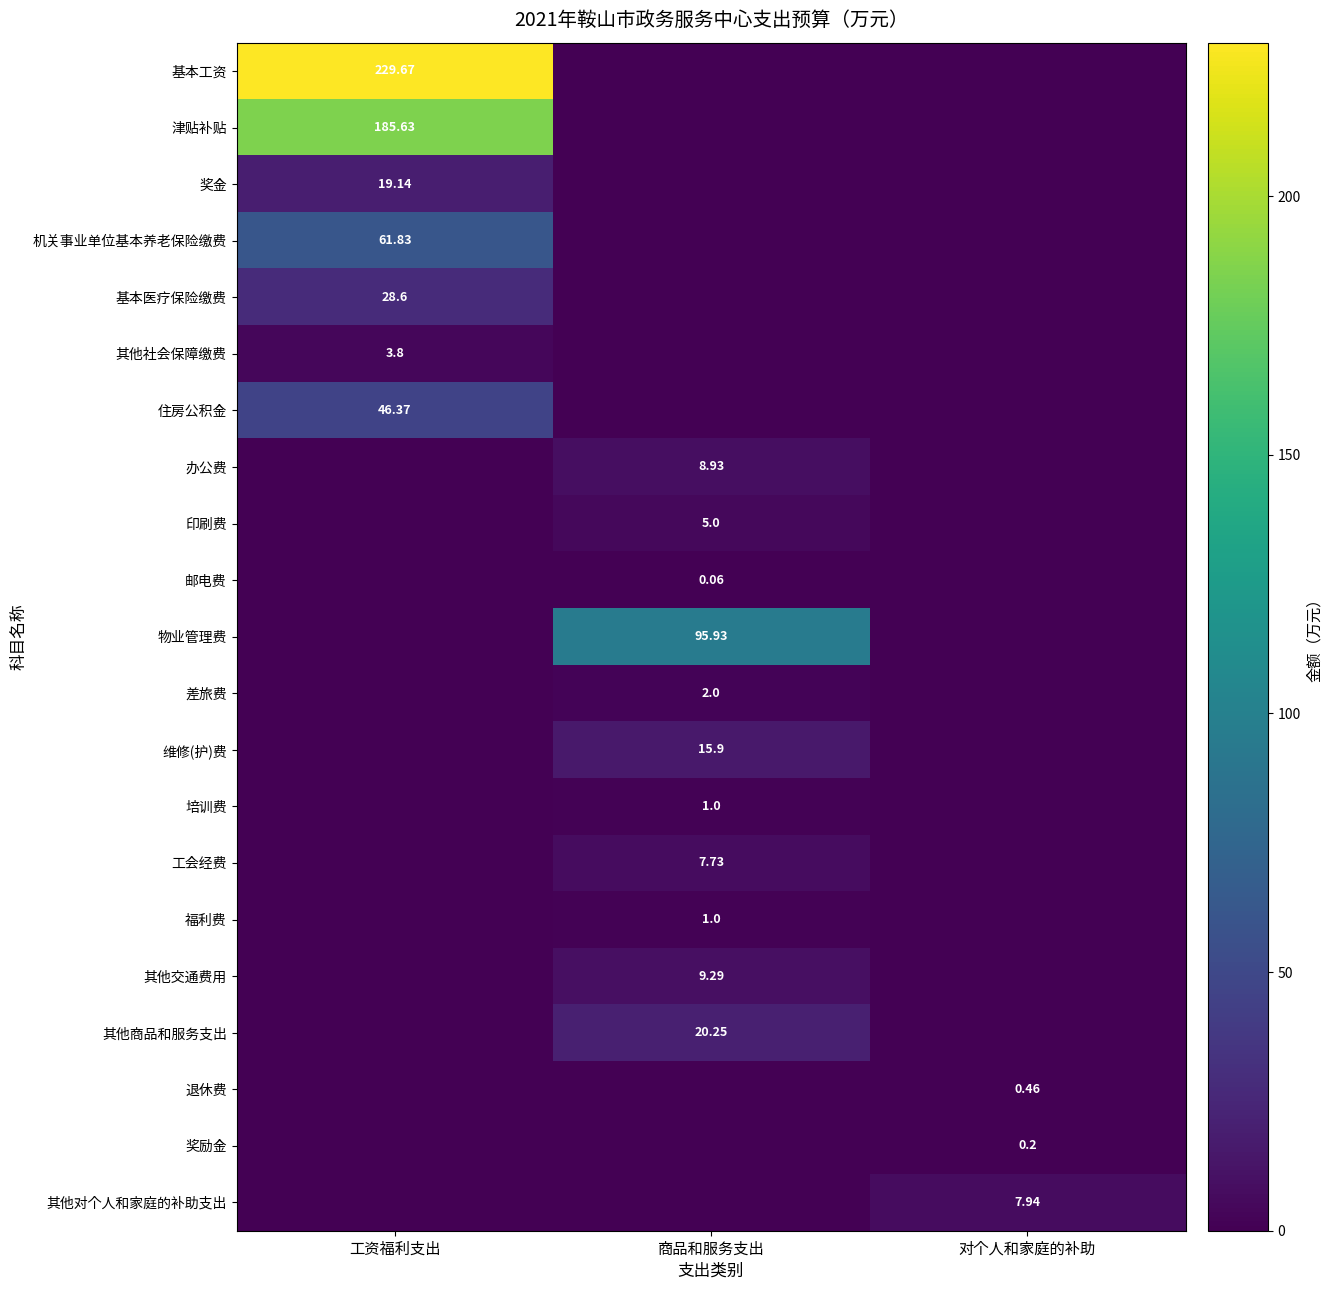

Between 工资福利支出 and 对个人和家庭的补助, which is larger?

工资福利支出